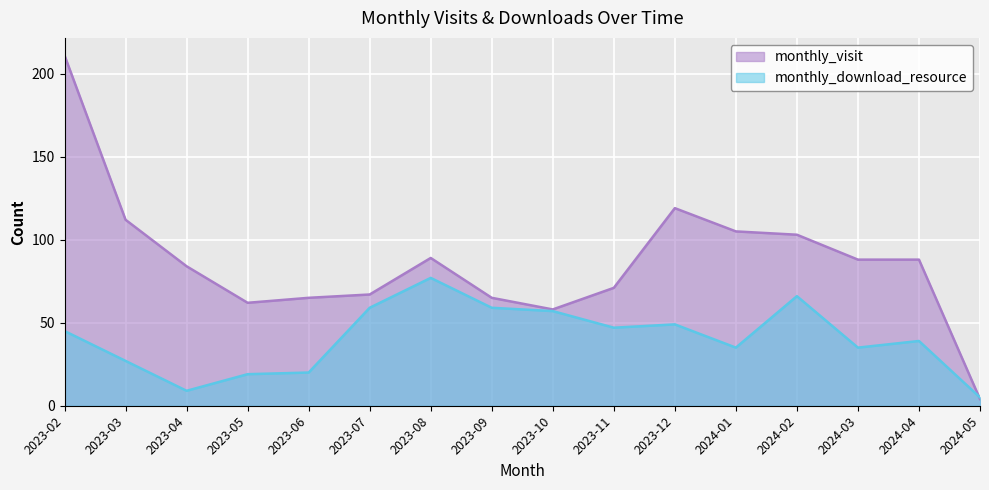

What is the label of the 4th point from the left?

2023-05